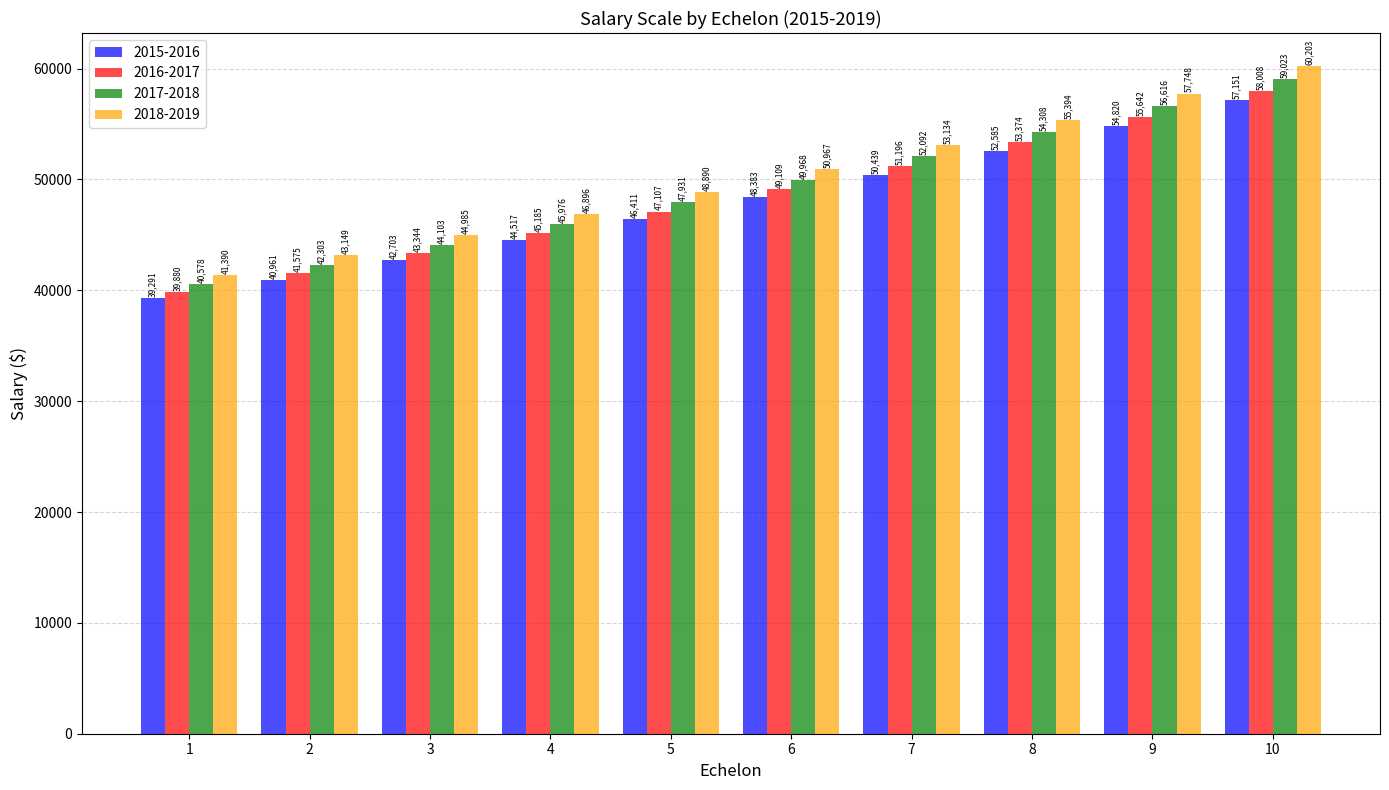

At which category is the sum across all series the highest?

10